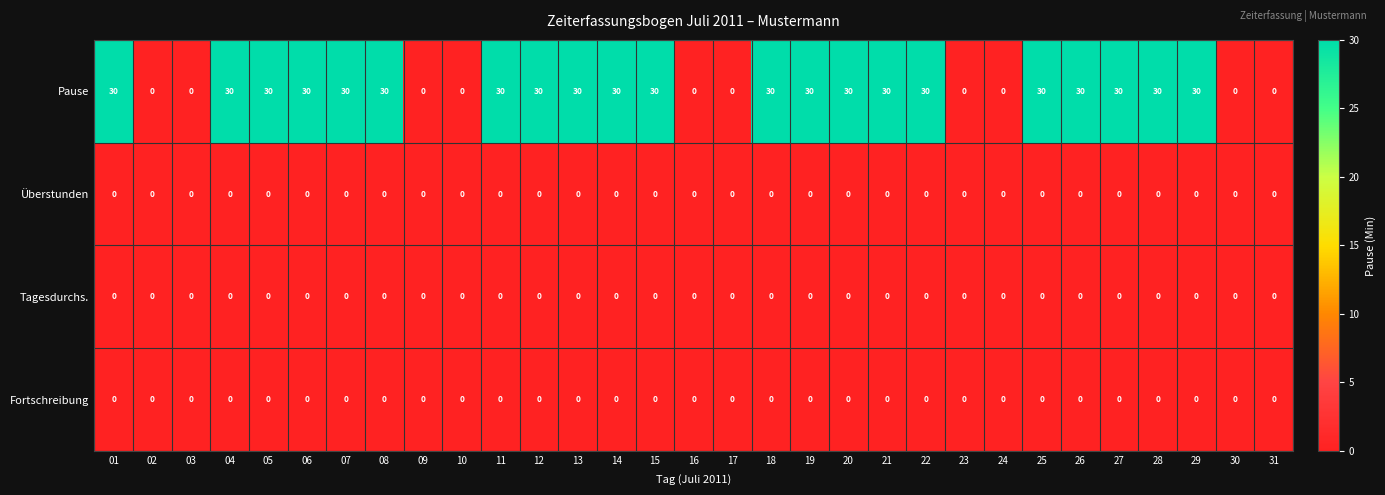

Which series has the largest total across all categories?

Pause